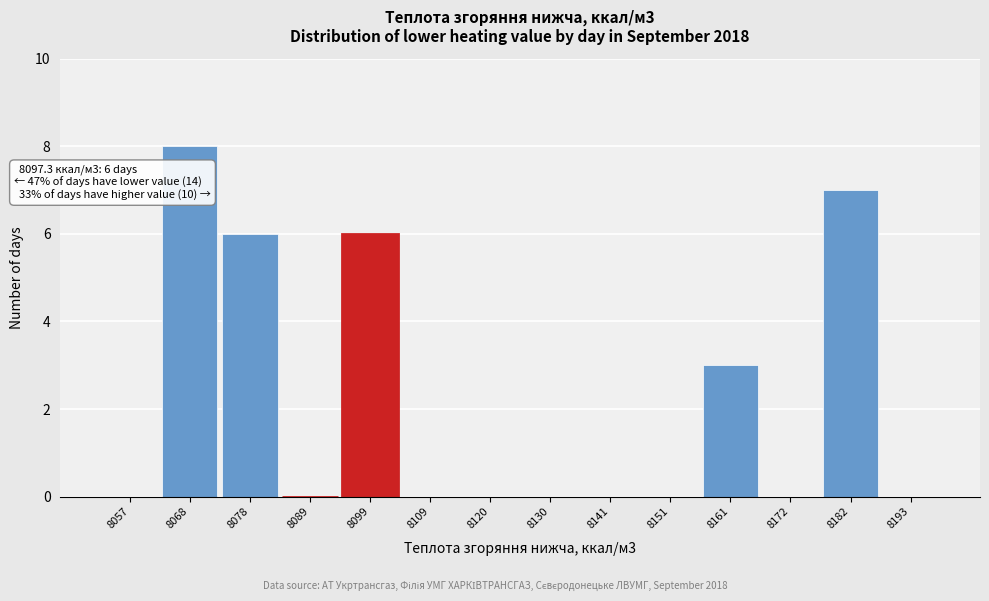

Which range on the x-axis has the tallest bar?

8062 to 8072